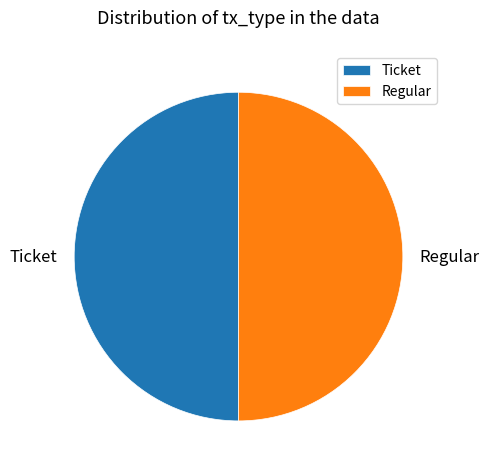

What is the ratio of the value at Ticket to the value at Regular?

1.0